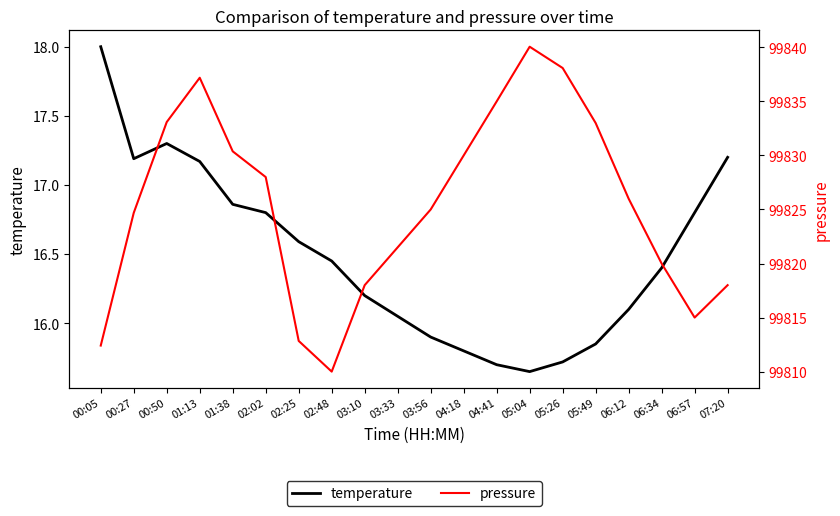

List the series in order of their overall mean, highest first.

pressure, temperature